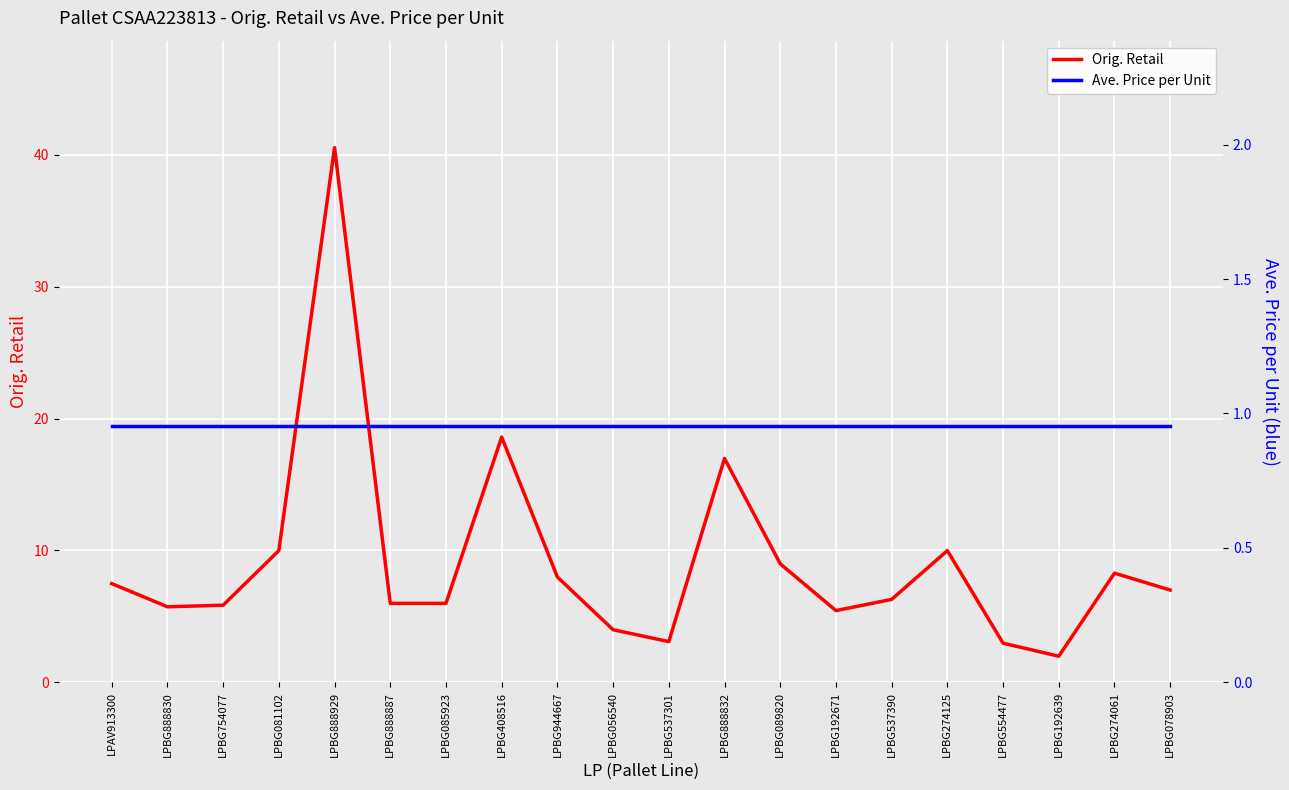

Where is Ave. Price per Unit nearest to the value 0?

LPAV913300